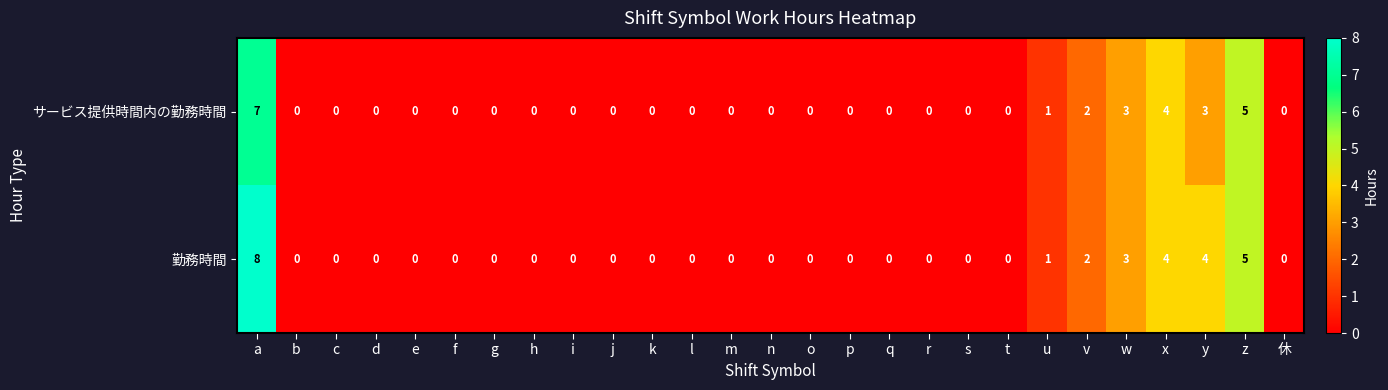

Is it true that サービス提供時間内の勤務時間 equals 12 at a?

False